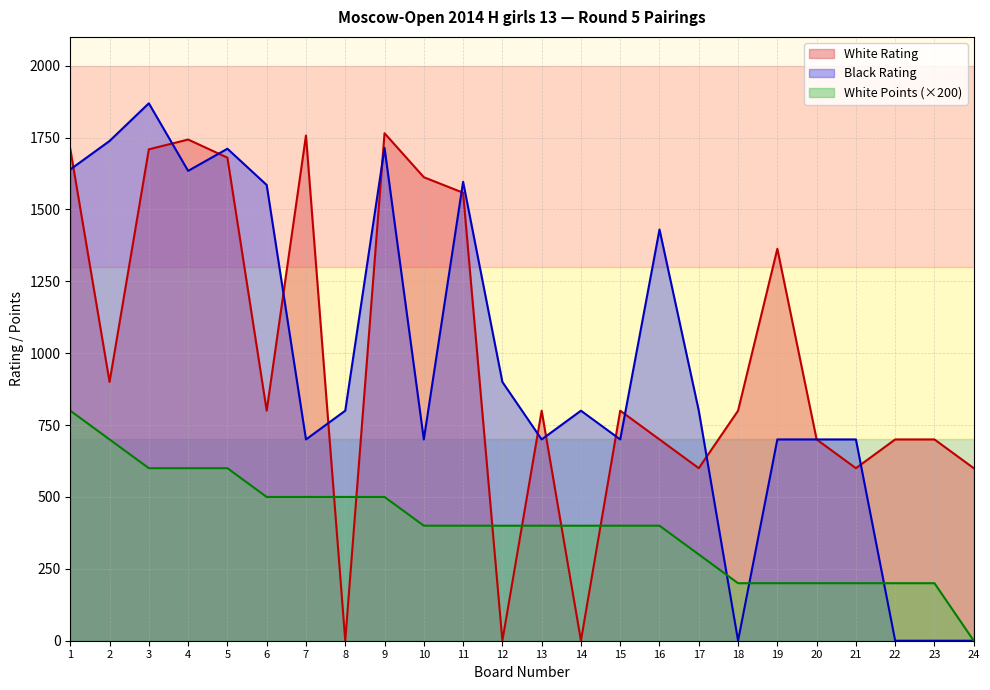

Rank the series at 23 from highest to lowest value.

White Rating, White Points (×200), Black Rating